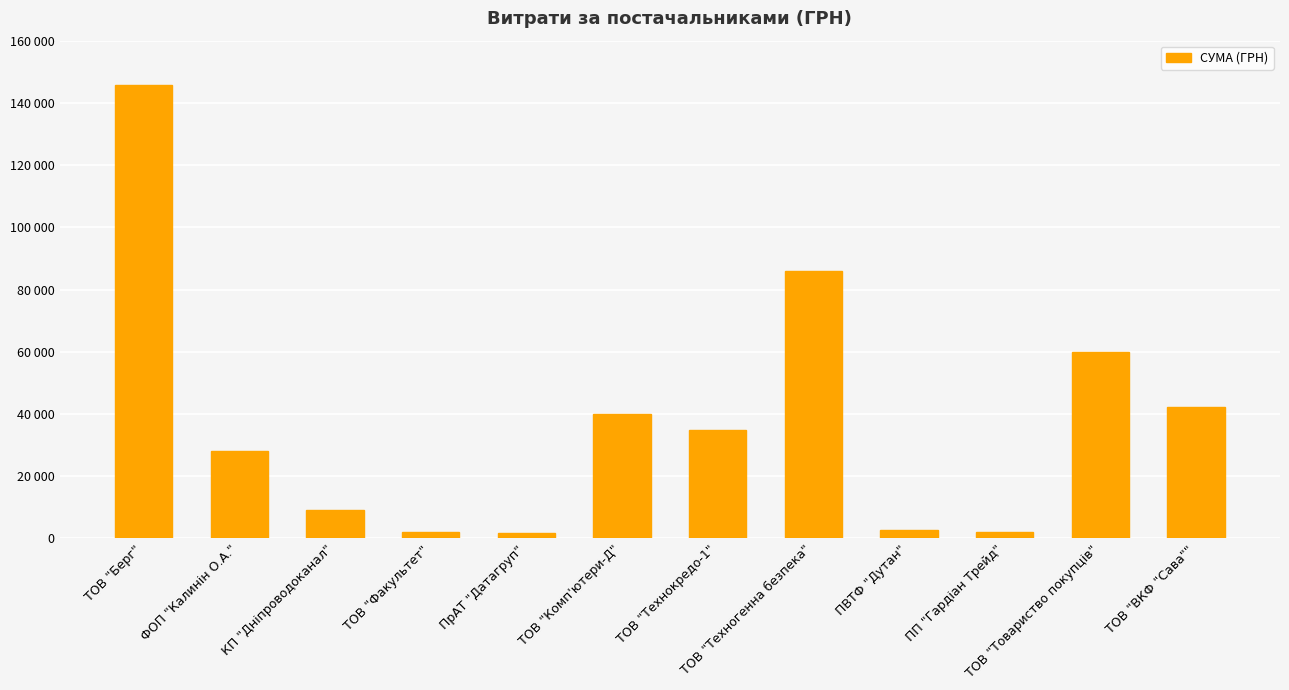

Are the bars horizontal?

No